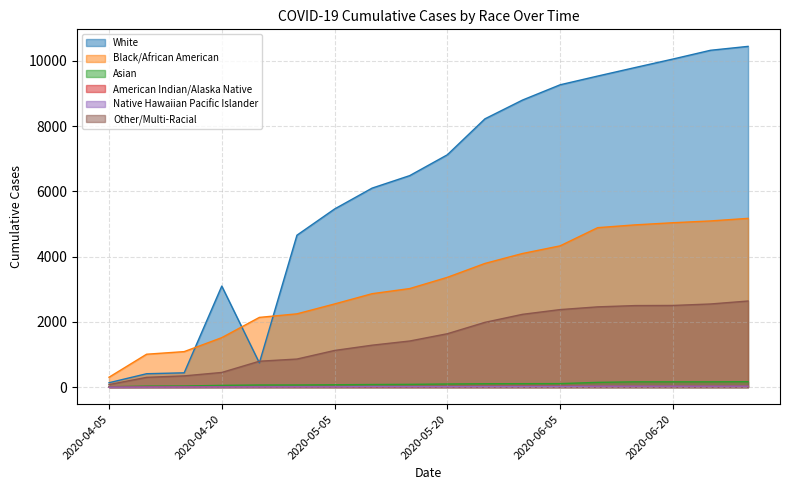

Reading right to left, extract all data points from this chart.

White: 10447	10327	10058	9799	9537	9269	8801	8225	7123	6485	6102	5461	4658	743	3098	439	411	135
Black/African American: 5174	5095	5040	4975	4889	4331	4097	3792	3366	3022	2865	2550	2247	2138	1517	1089	1009	303
Asian: 167	163	163	163	146	108	106	104	96	85	80	73	66	65	54	35	31	12
American Indian/Alaska Native: 26	25	25	25	26	26	26	23	19	15	14	14	13	13	12	7	7	1
Native Hawaiian Pacific Islander: 29	29	29	29	29	23	22	20	16	15	17	10	10	8	6	4	2	0
Other/Multi-Racial: 2640	2549	2504	2500	2461	2377	2232	1986	1637	1414	1286	1124	861	794	450	345	300	78